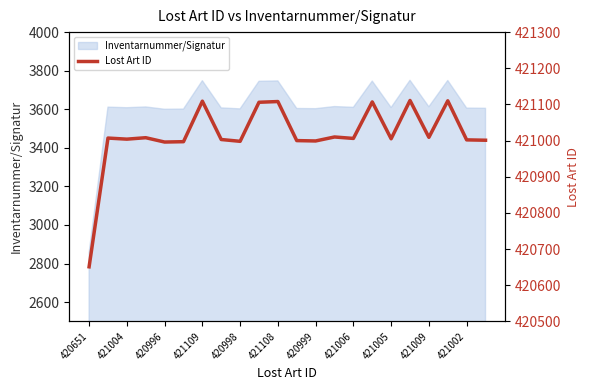

Is it true that the value at 19 is 421110?

True